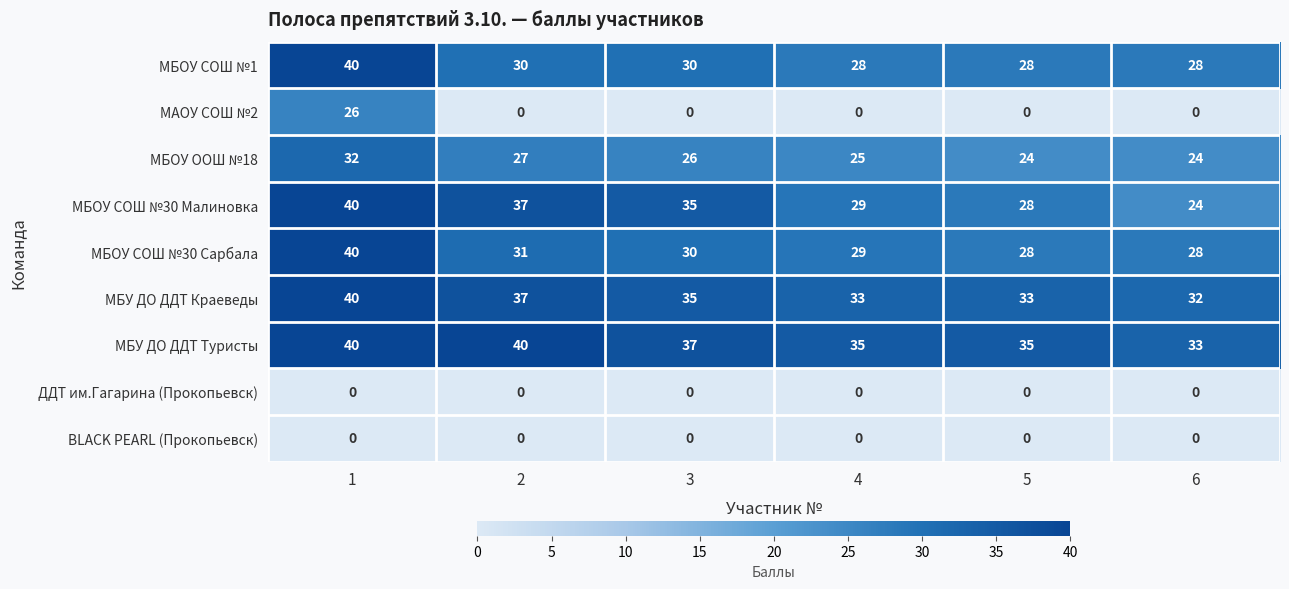

Which series has the largest total across all categories?

МБУ ДО ДДТ Туристы